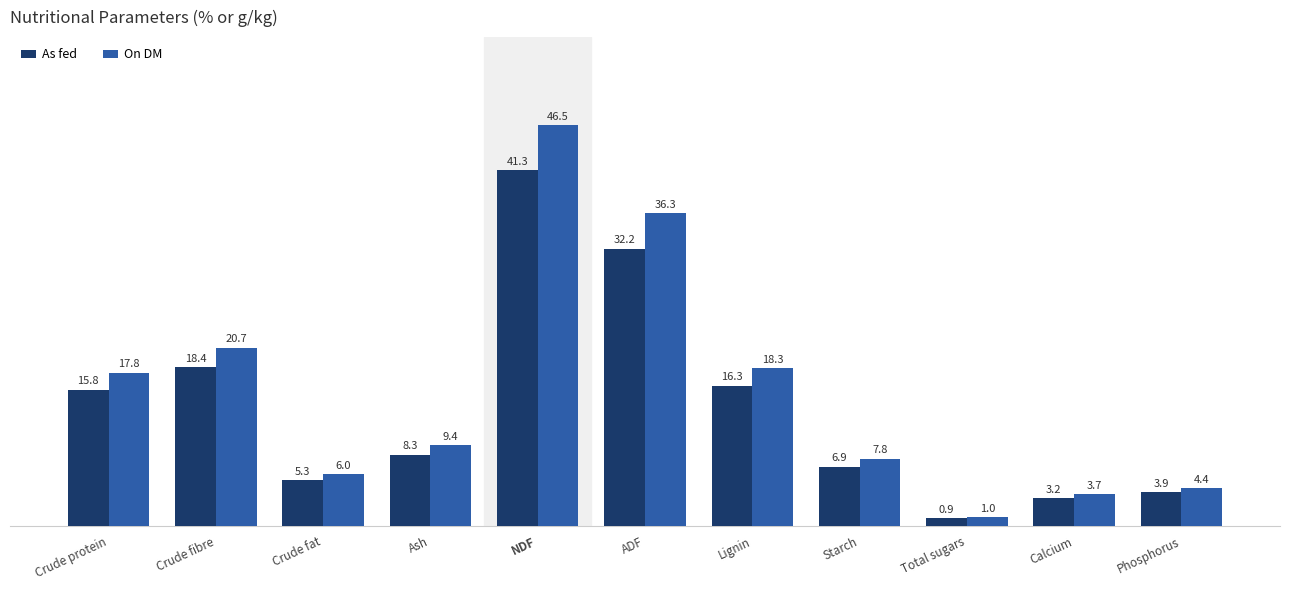

How many data points in On DM are less than 9?

5